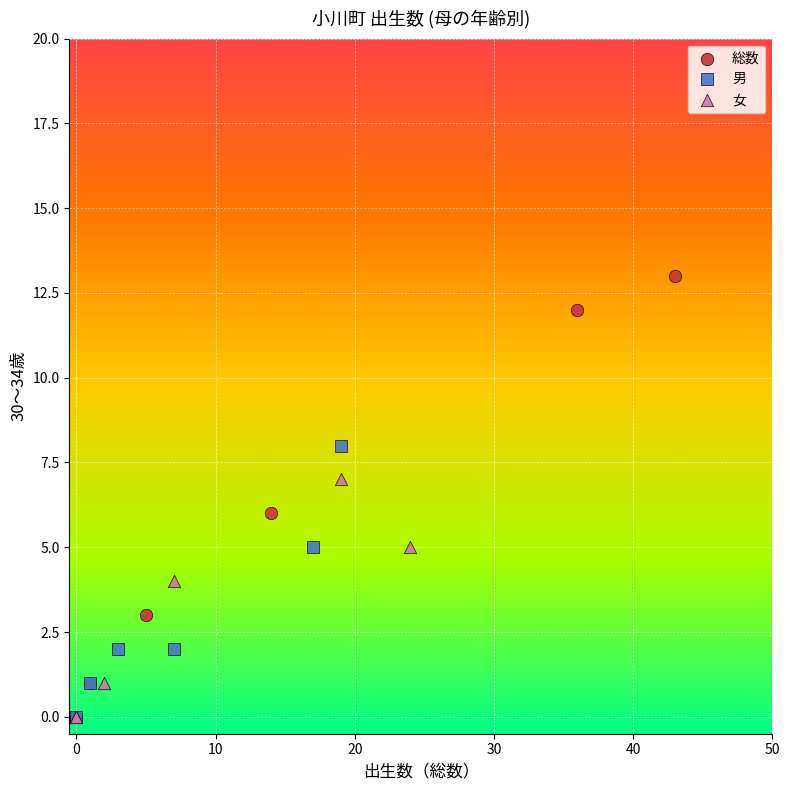

Which series has the widest spread of Y values?

総数